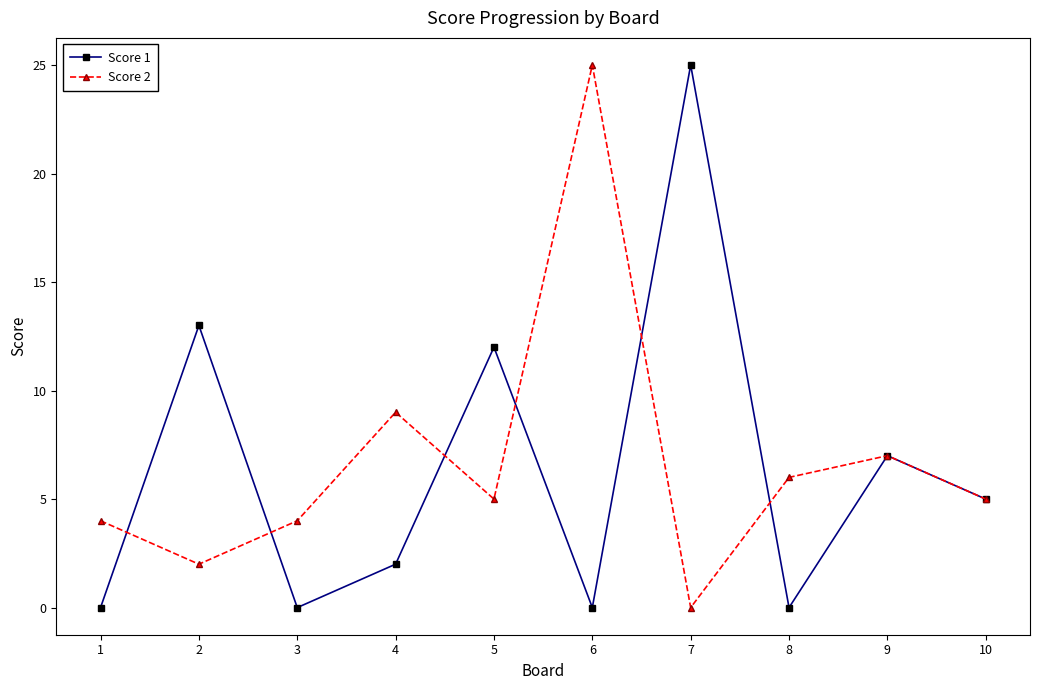

Count the number of data series in this chart.

2